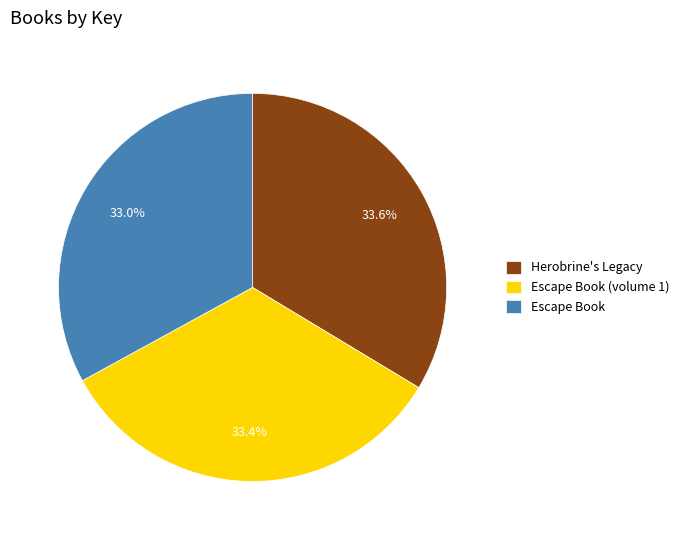

What percentage do Escape Book and Herobrine's Legacy together represent?

66.6%